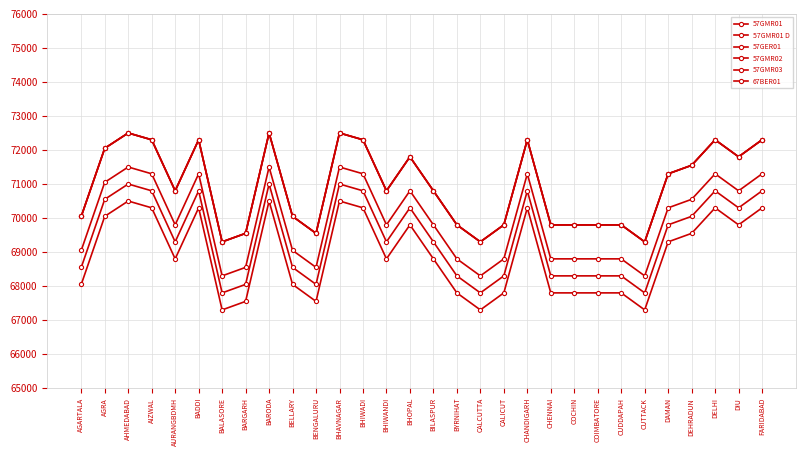

What is the minimum value shown in the chart?

67300